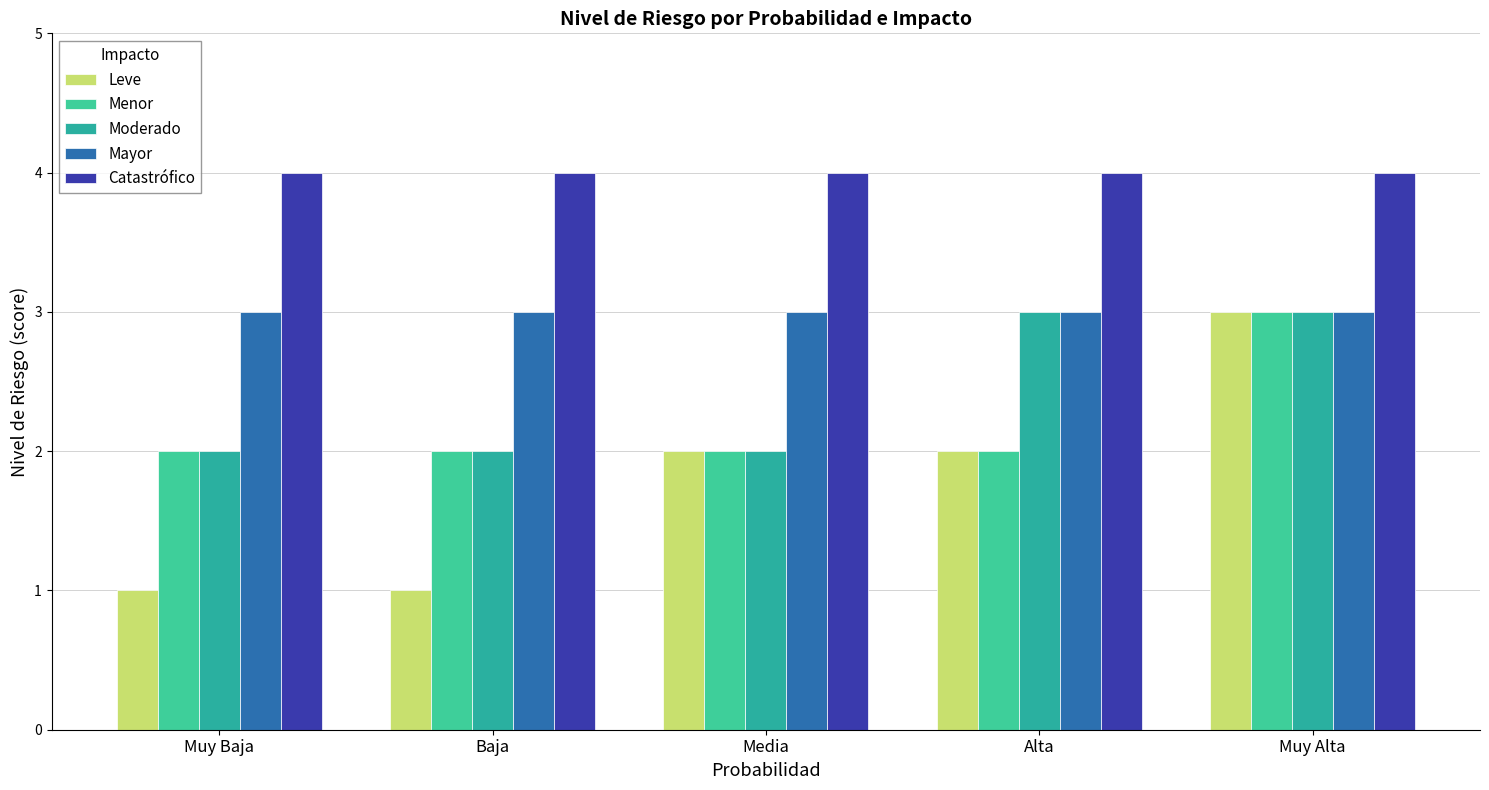

What is the average value of the Moderado series?

2